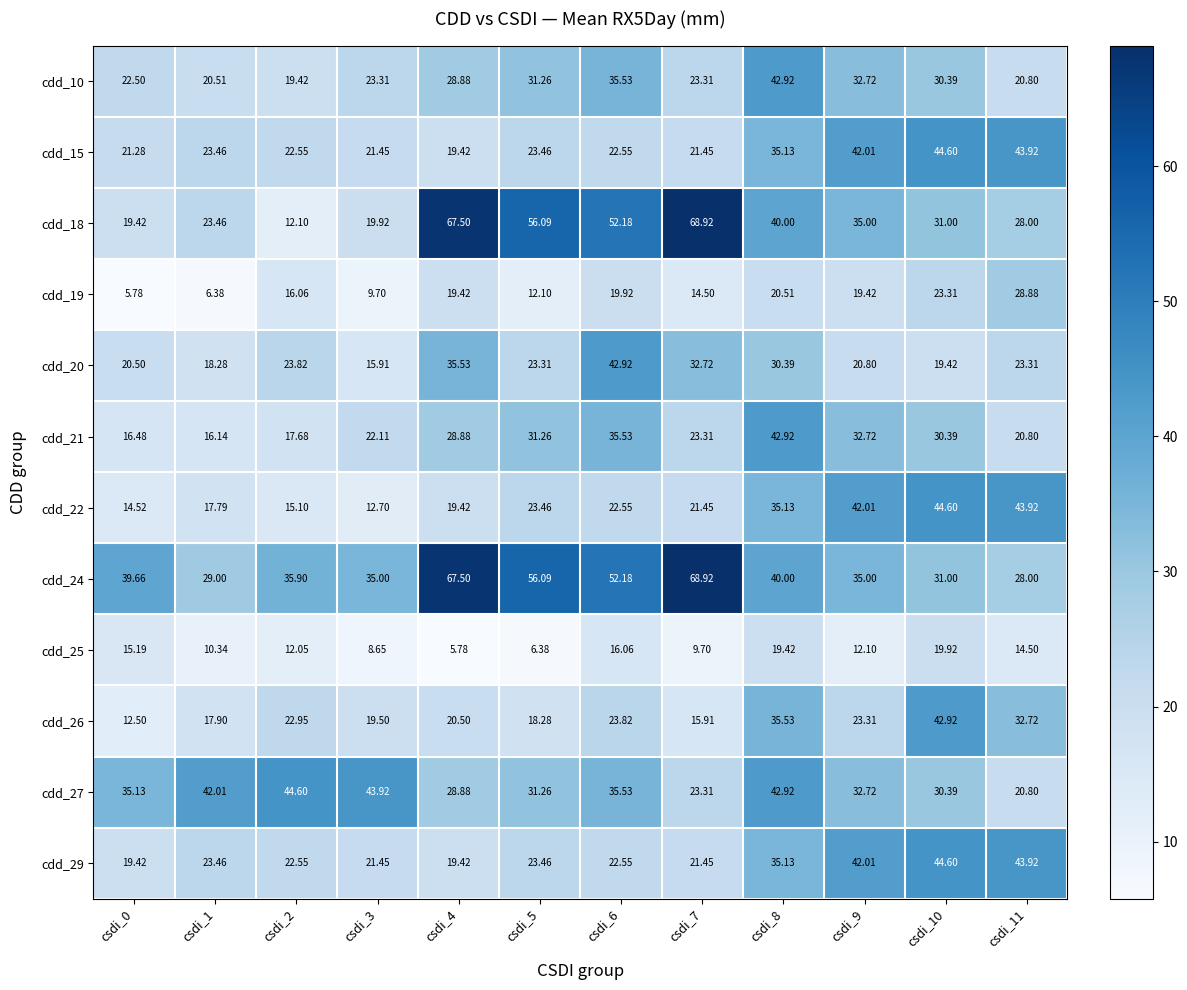

How many distinct data groups are displayed?

12